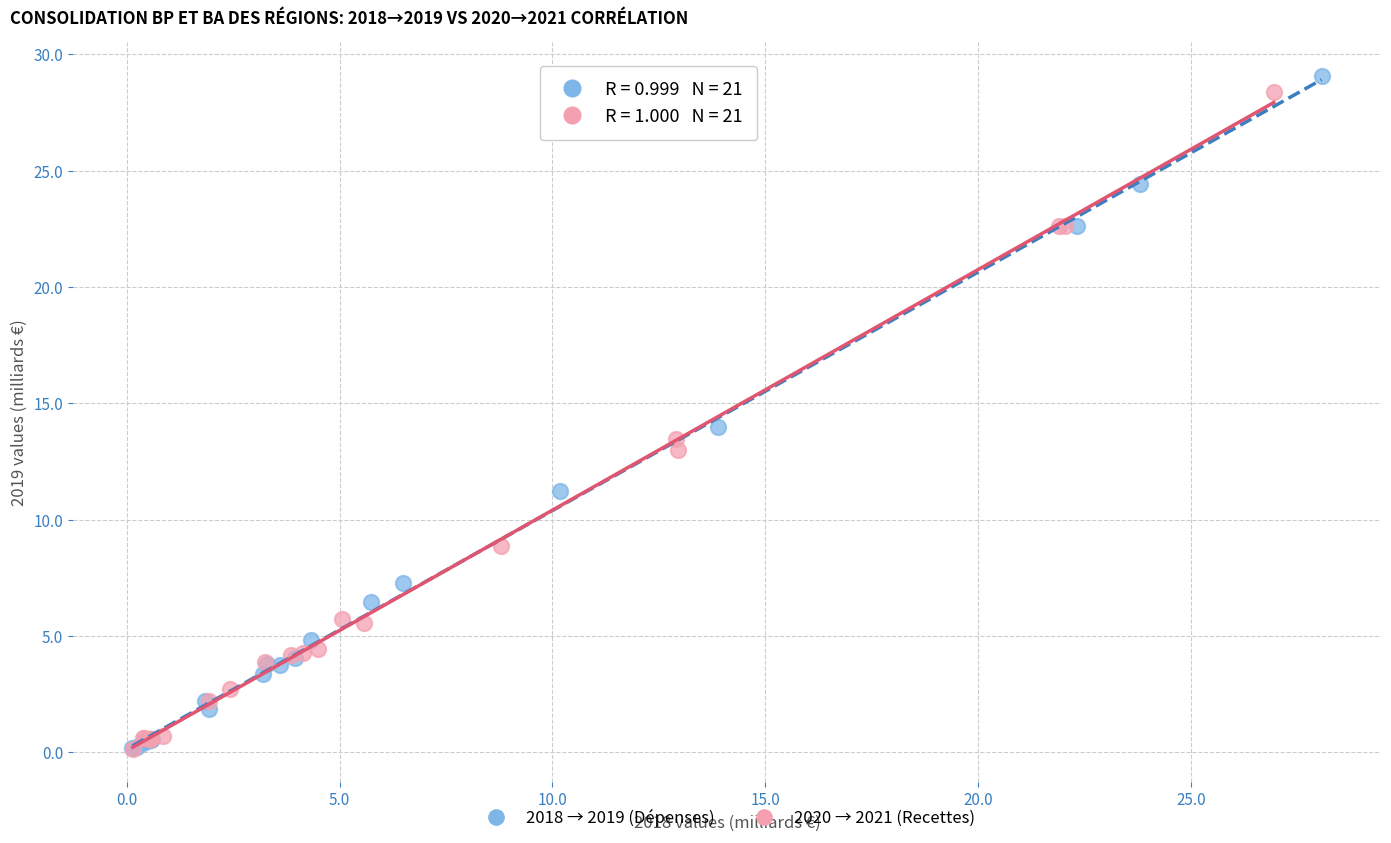

Which series reaches the maximum Y coordinate?

2018 → 2019 (Dépenses)